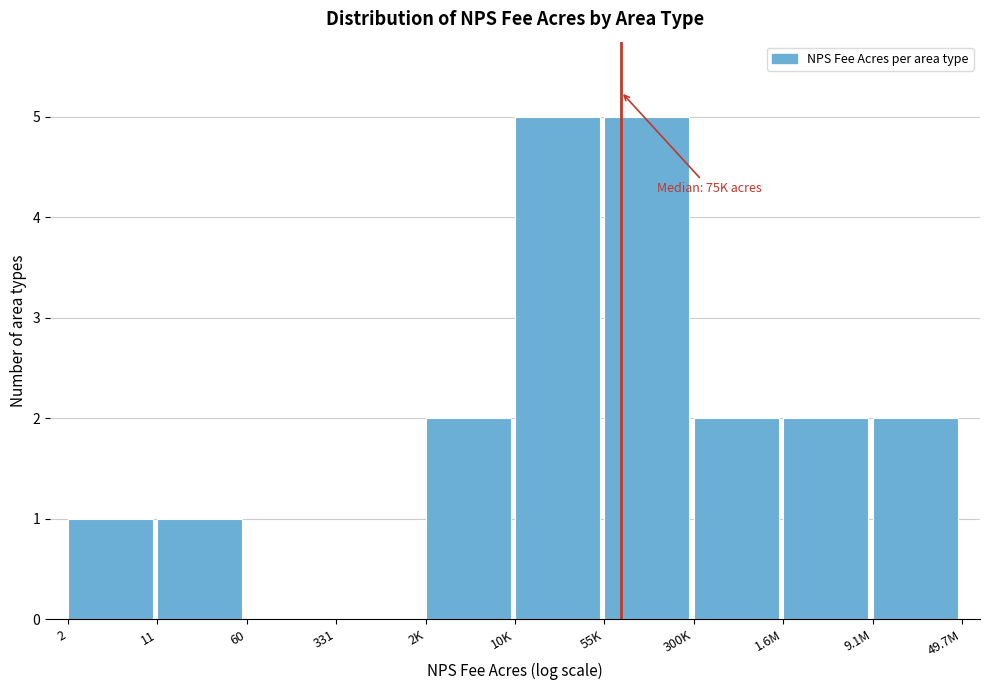

Reading right to left, transcribe all the data shown in this chart.

9.1M=2	1.6M=2	300K=2	55K=5	10K=5	2K=2	331=0	60=0	11=1	2=1